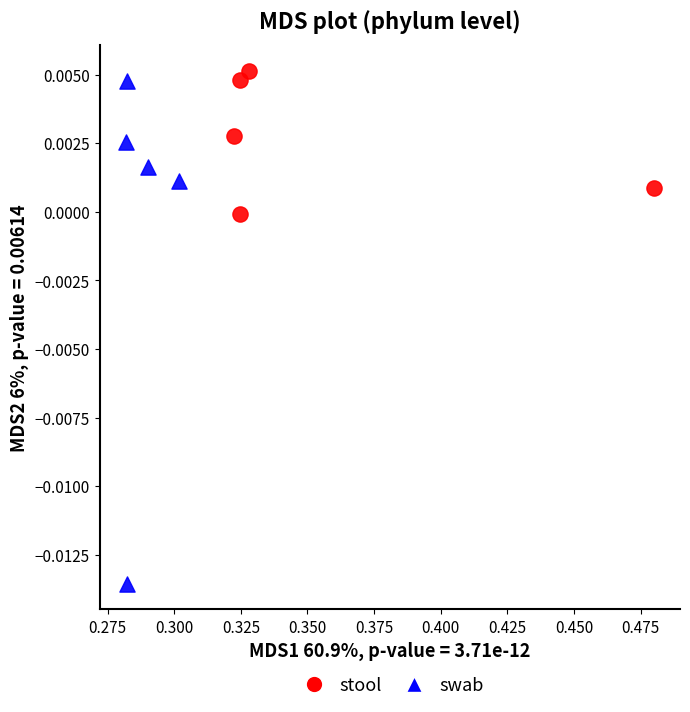

Which series reaches the minimum Y coordinate?

swab